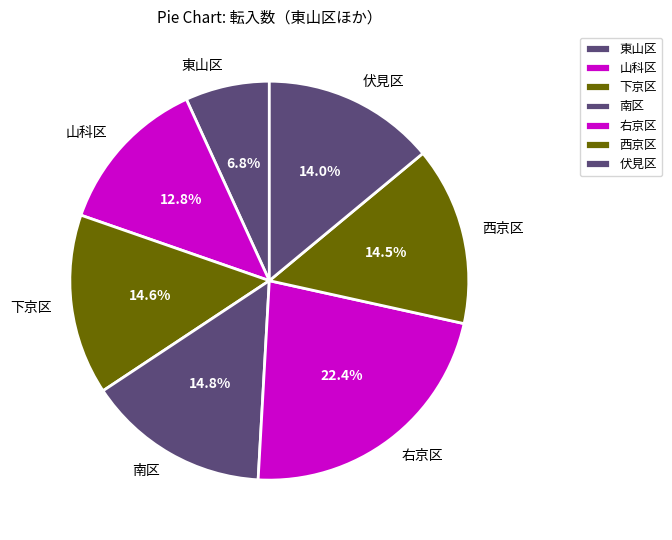

What is the ratio of the value at 下京区 to the value at 東山区?

2.1